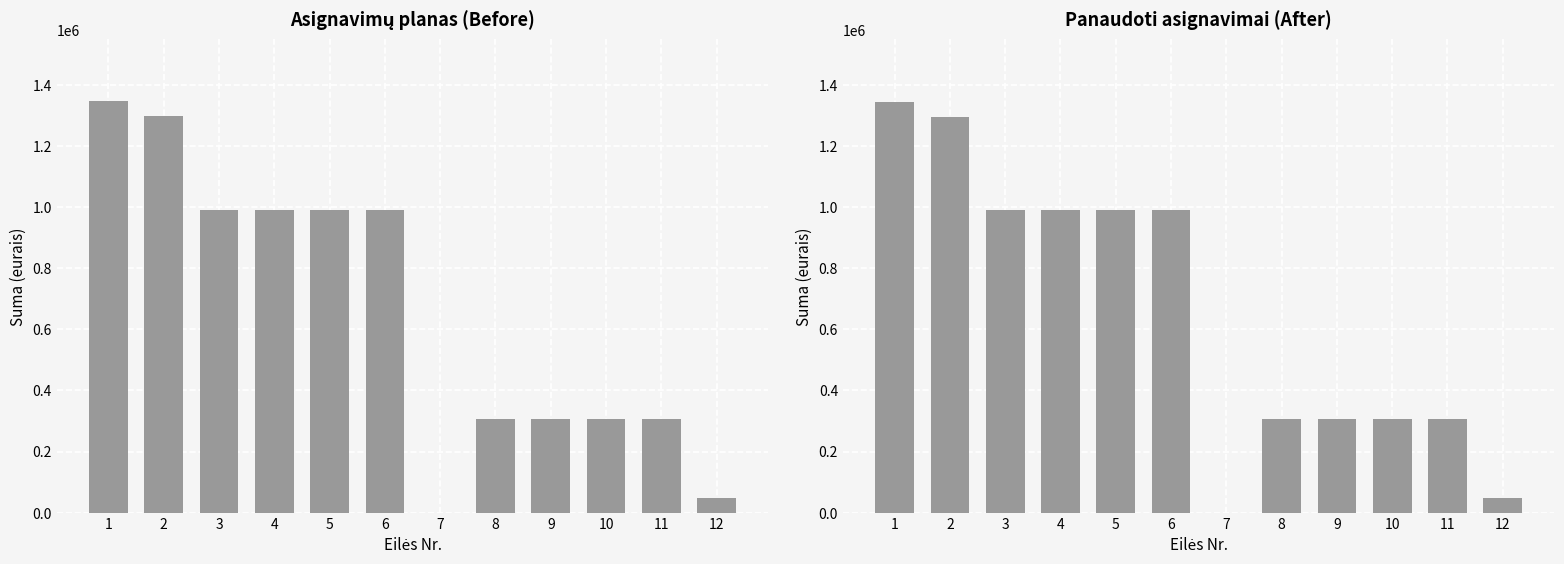

At how many categories does at least one series exceed 769306?

6